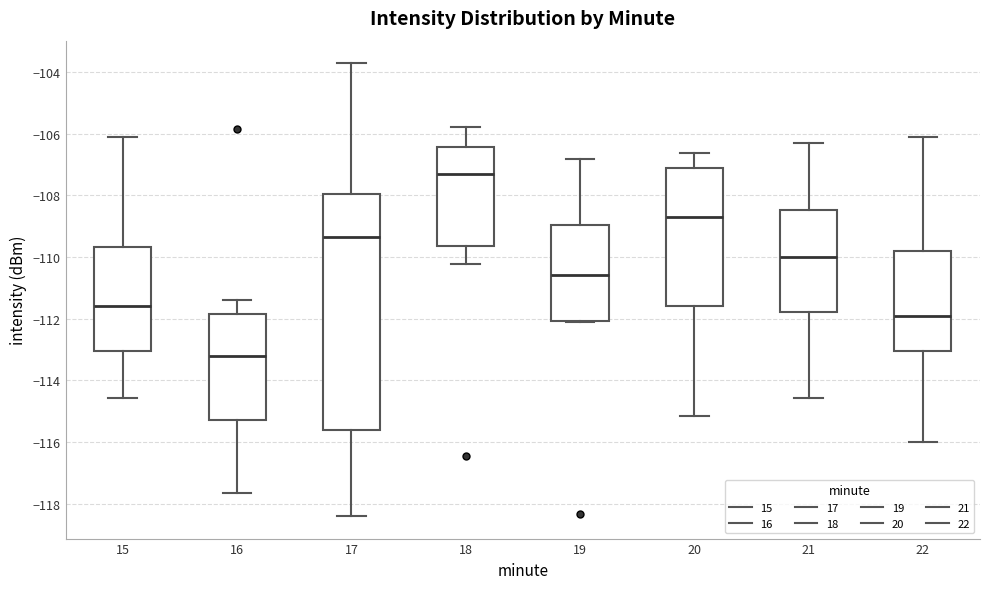

Which box is the tallest, from its lower edge to its upper edge?

17